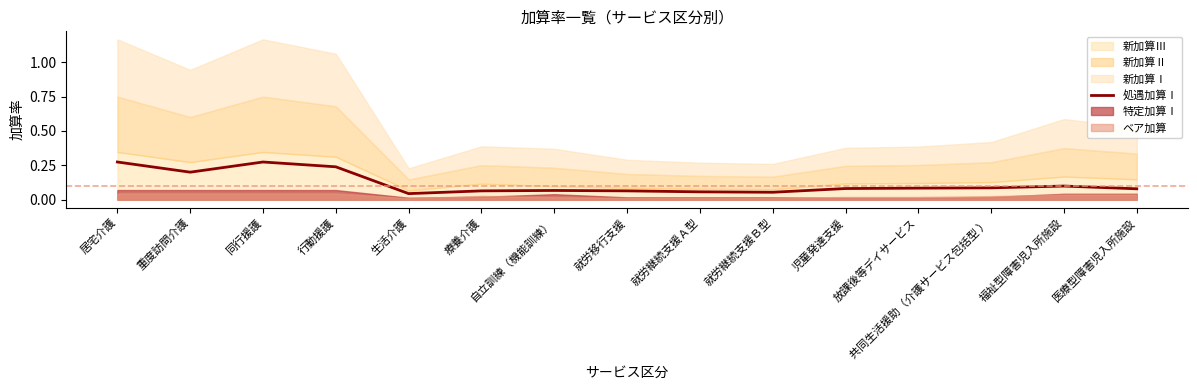

Rank the categories by value from lowest to highest.

生活介護, 就労継続支援Ｂ型, 就労継続支援Ａ型, 療養介護, 就労移行支援, 自立訓練（機能訓練）, 医療型障害児入所施設, 児童発達支援, 放課後等デイサービス, 共同生活援助（介護サービス包括型 ）, 福祉型障害児入所施設, 重度訪問介護, 行動援護, 居宅介護, 同行援護